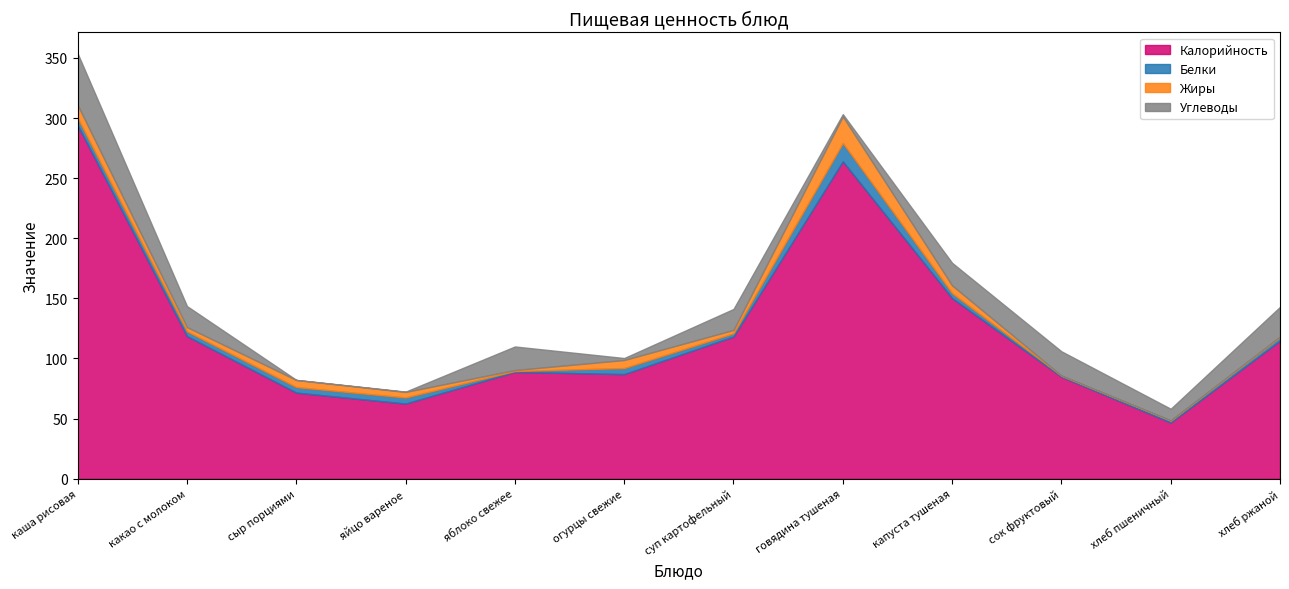

Reading right to left, list all the values displayed in this chart.

Калорийность: хлеб ржаной=114.9	хлеб пшеничный=46.8	сок фруктовый=84.8	капуста тушеная=150.2	говядина тушеная=264.0	суп картофельный=118.2	огурцы свежие=87.0	яблоко свежее=88.8	яйцо вареное=62.5	сыр порциями=71.6	какао с молоком=118.6	каша рисовая=294.0
Белки: хлеб ржаной=2.8	хлеб пшеничный=1.6	сок фруктовый=1.0	капуста тушеная=4.1	говядина тушеная=15.3	суп картофельный=2.7	огурцы свежие=5.1	яблоко свежее=0.8	яйцо вареное=5.1	сыр порциями=4.6	какао с молоком=4.0	каша рисовая=6.0
Жиры: хлеб ржаной=0.6	хлеб пшеничный=0.2	сок фруктовый=0.0	капуста тушеная=6.5	говядина тушеная=22.1	суп картофельный=2.8	огурцы свежие=6.7	яблоко свежее=0.8	яйцо вареное=4.6	сыр порциями=5.9	какао с молоком=3.5	каша рисовая=10.8
Углеводы: хлеб ржаной=24.7	хлеб пшеничный=9.7	сок фруктовый=20.2	капуста тушеная=18.8	говядина тушеная=1.9	суп картофельный=17.4	огурцы свежие=1.6	яблоко свежее=19.6	яйцо вареное=0.3	сыр порциями=0.1	какао с молоком=17.5	каша рисовая=42.9